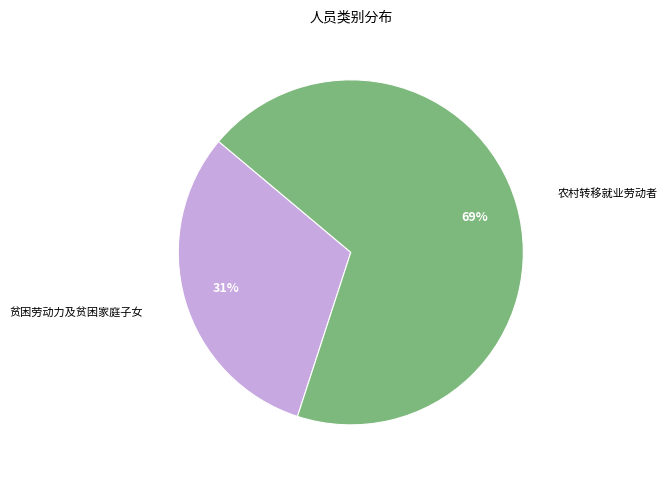

Count the number of slices in the pie.

2